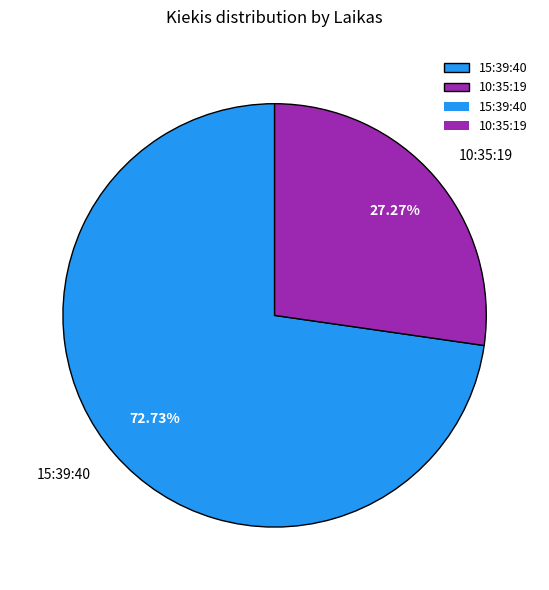

Is there any slice that represents more than half of the pie?

Yes